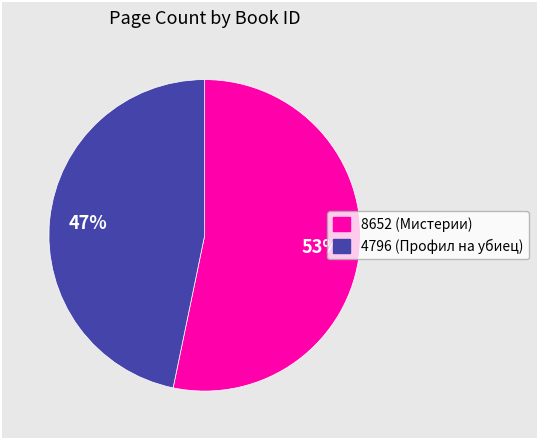

Approximately how many times larger is the value at 8652 compared to 4796?

1.1